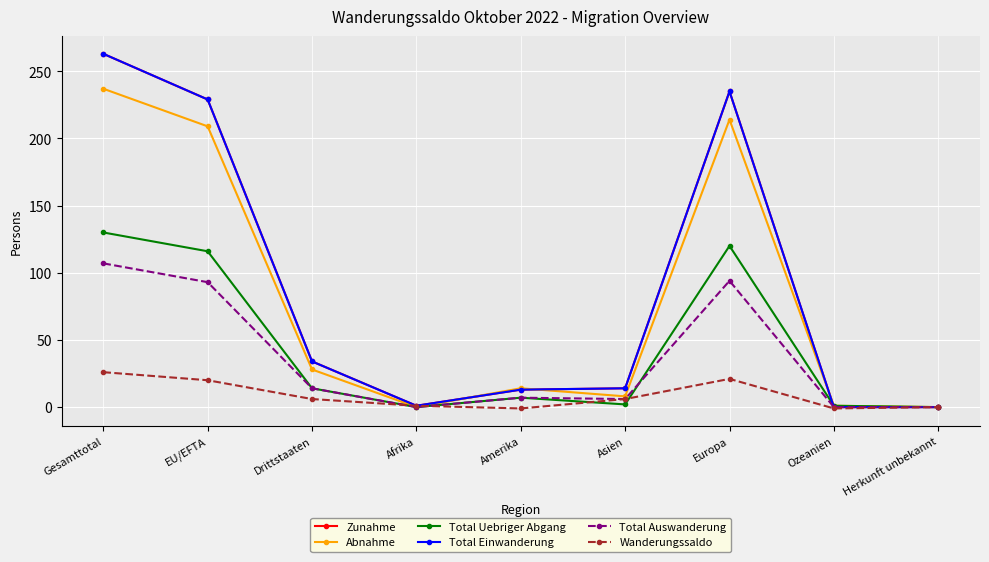

True or false: Zunahme has more than 0 interior local peaks.

True